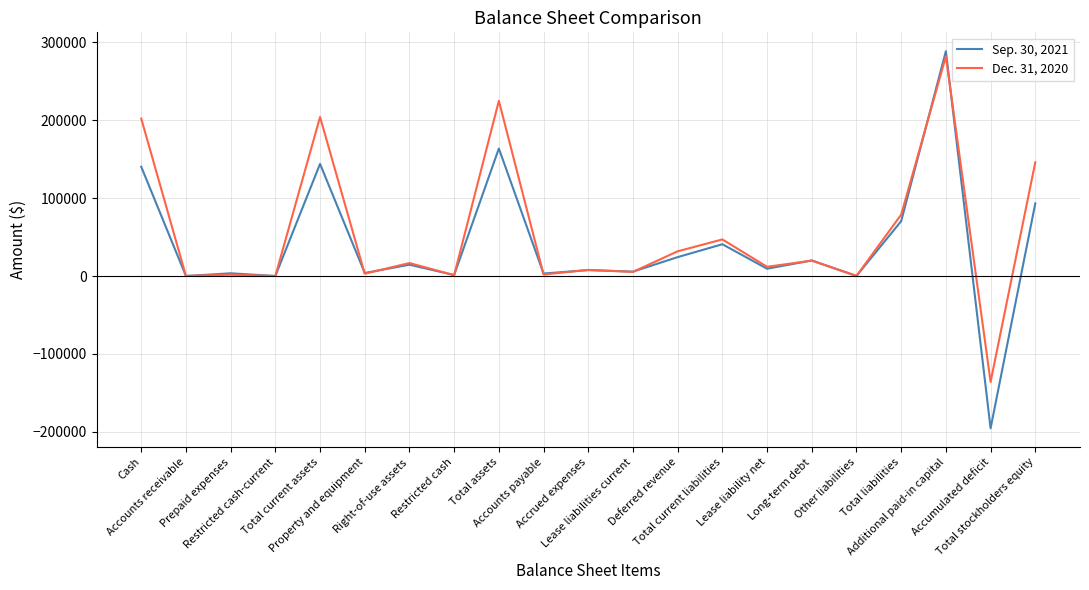

List the series in order of their peak value, highest first.

Sep. 30, 2021, Dec. 31, 2020